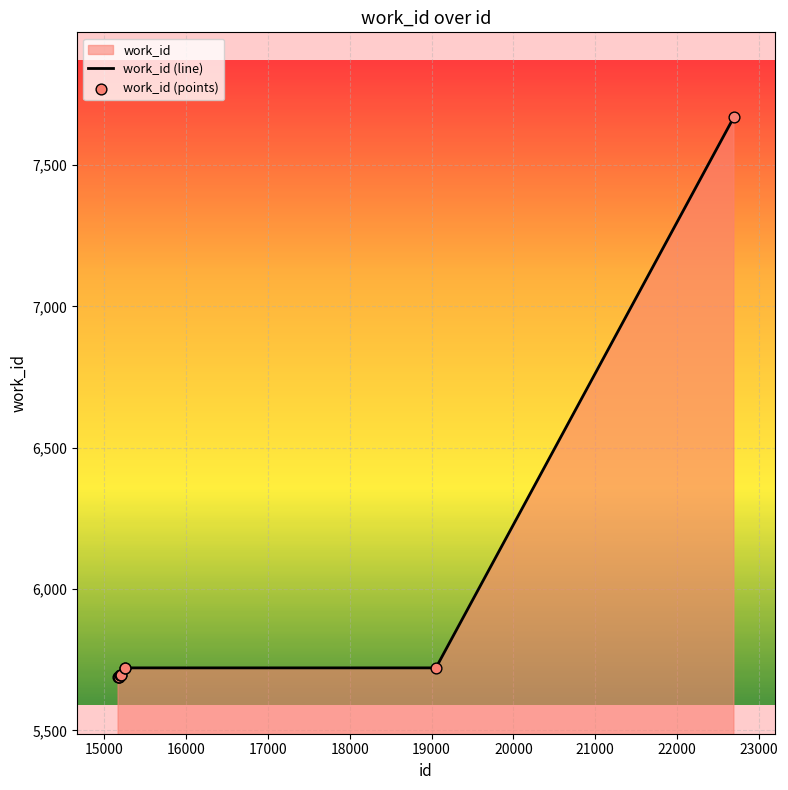

At how many categories does at least one series exceed 7443?

1